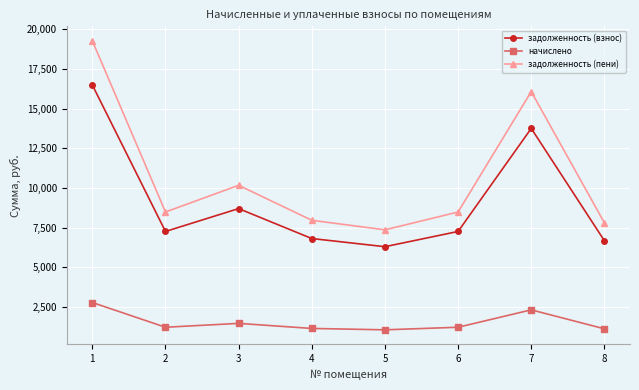

What is the approximate value of начислено at 8?

1126.2